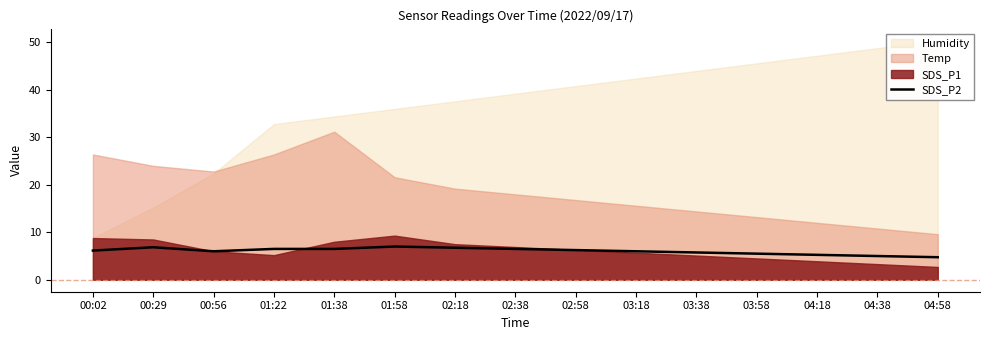

The value at 02:58 is 6.2. True or false?

True